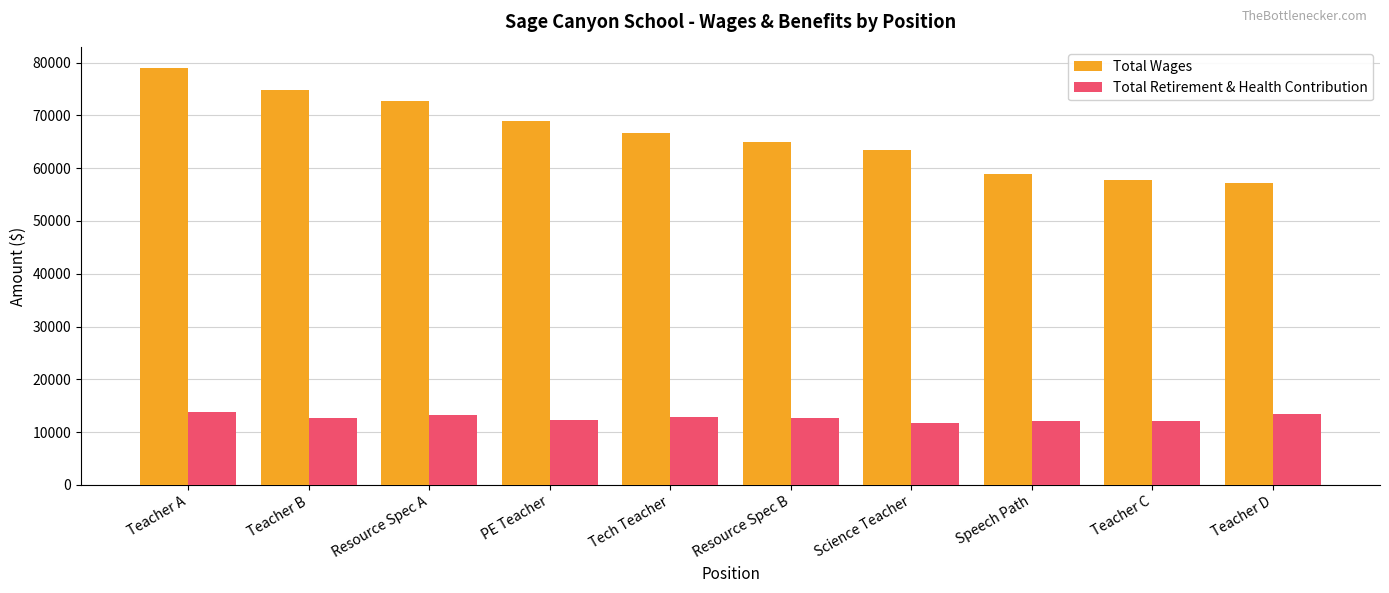

What is the maximum value for Total Wages?

78918